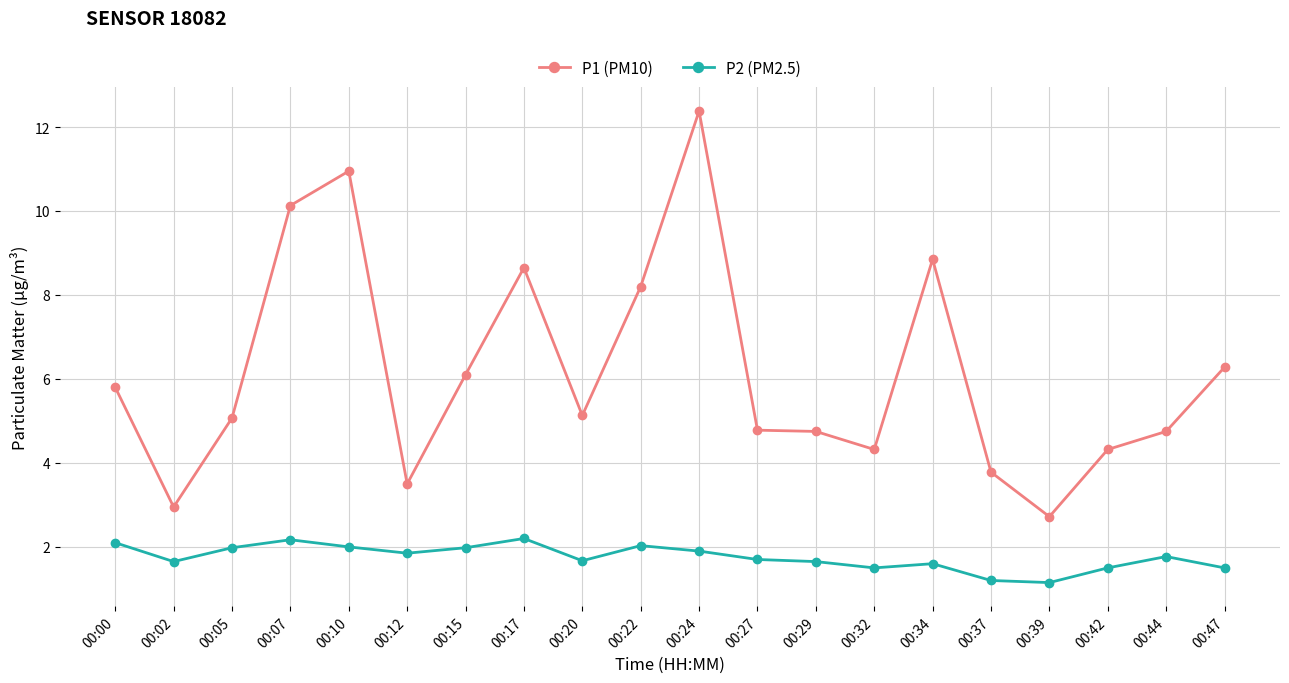

What is the sum of all P2 (PM2.5) values?

35.1